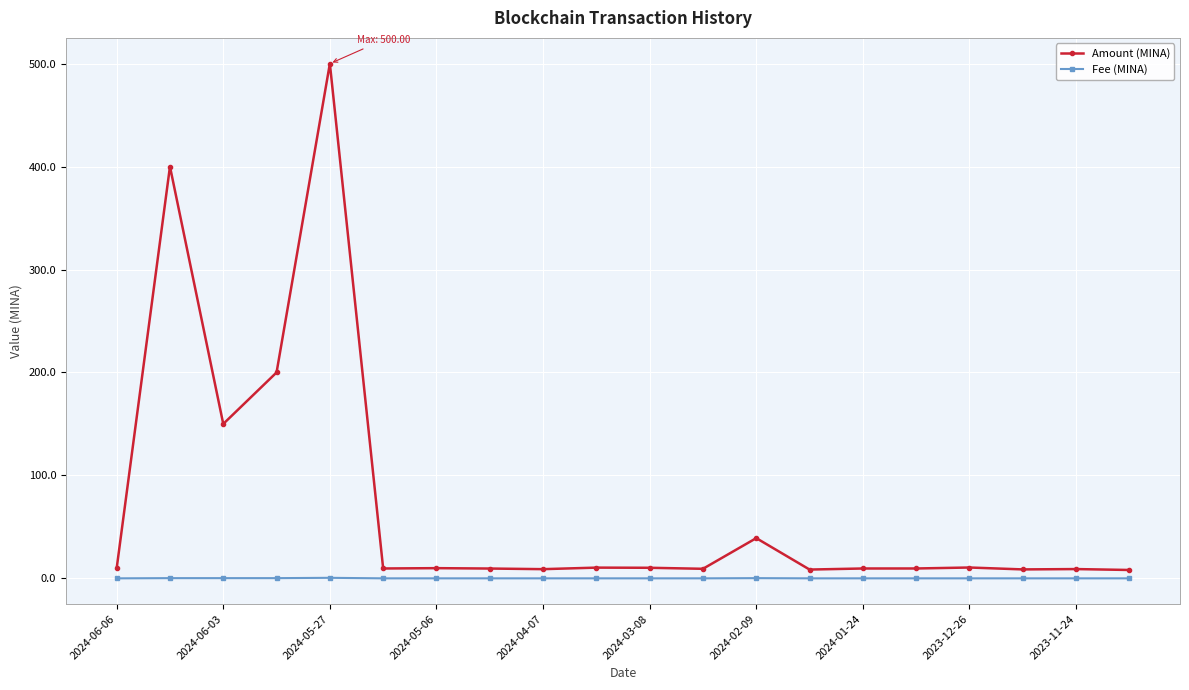

At how many categories does at least one series exceed 446?

1